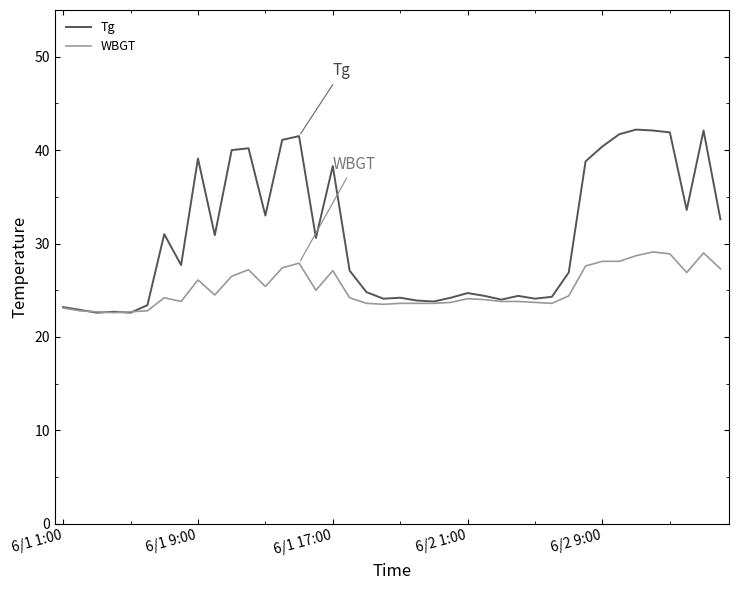

List the series in order of their peak value, lowest first.

WBGT, Tg